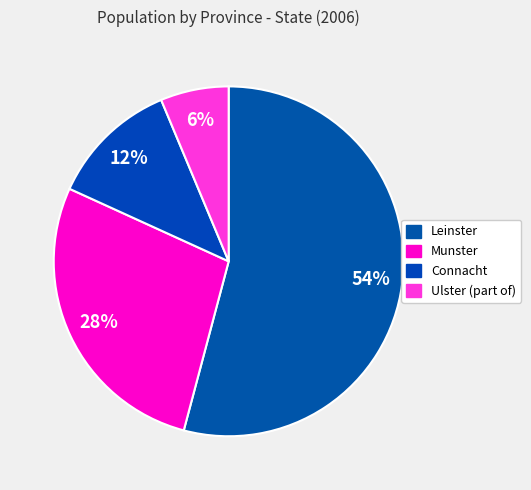

Count the number of slices in the pie.

4